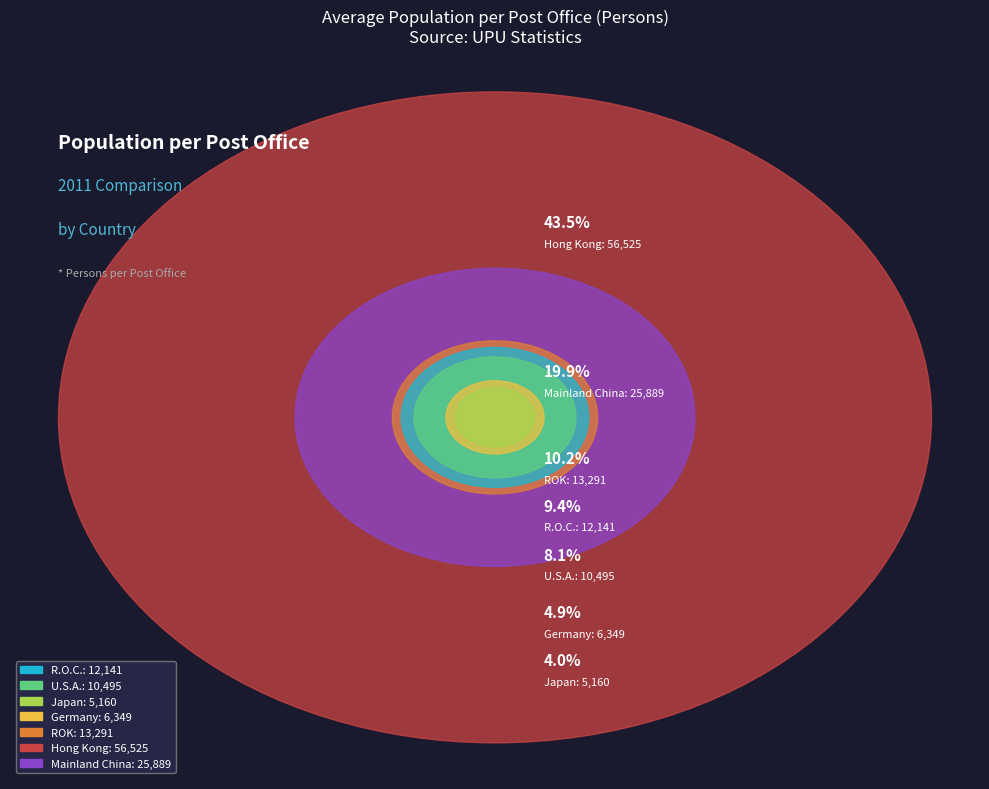

How many slices are in this pie chart?

7